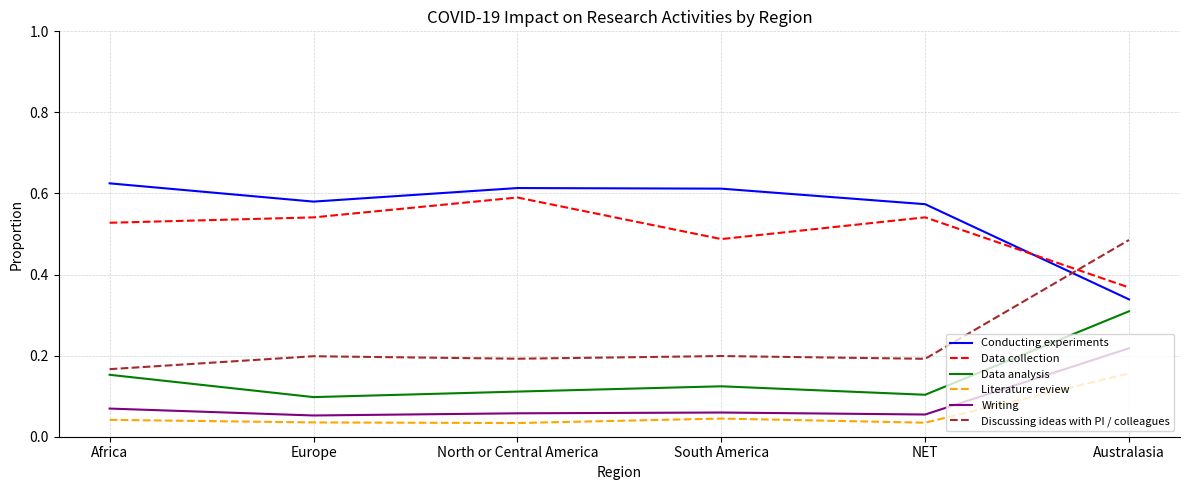

Which category has the highest value in the Writing series?

Australasia